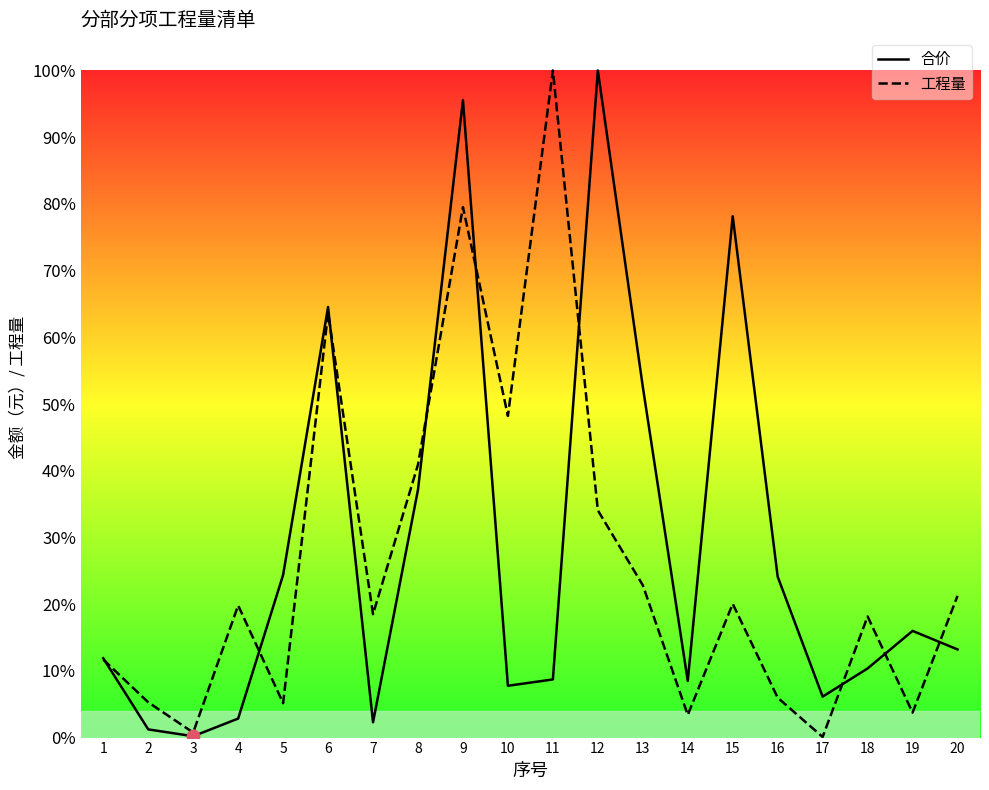

Which series has the largest total across all categories?

合价